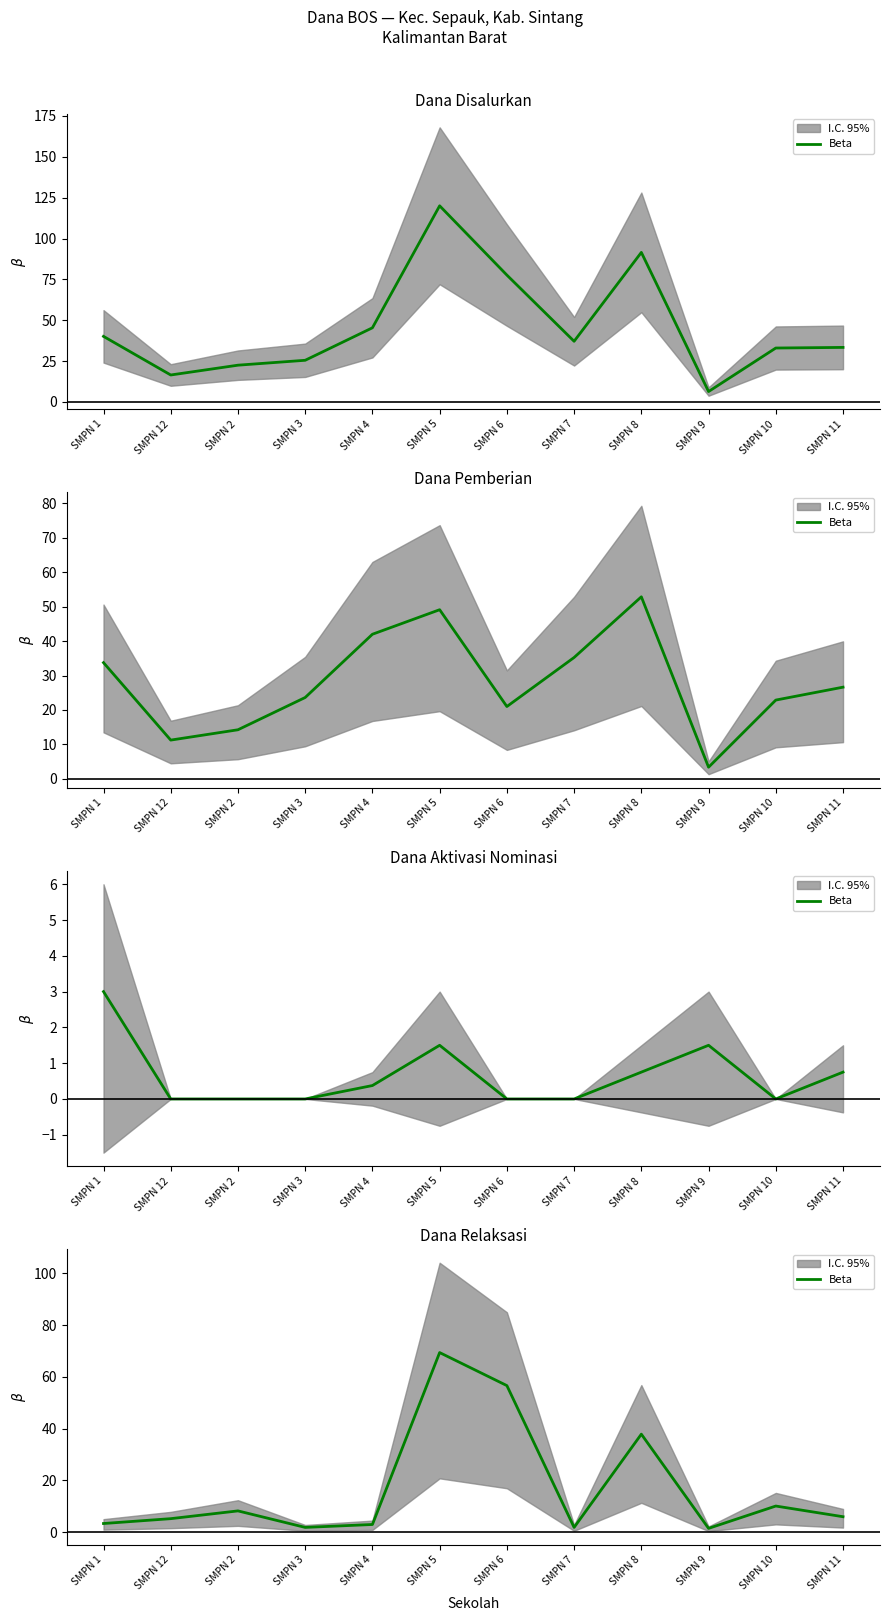

Rank the categories by value from lowest to highest.

SMPN 9, SMPN 3, SMPN 7, SMPN 4, SMPN 1, SMPN 12, SMPN 11, SMPN 2, SMPN 10, SMPN 8, SMPN 6, SMPN 5